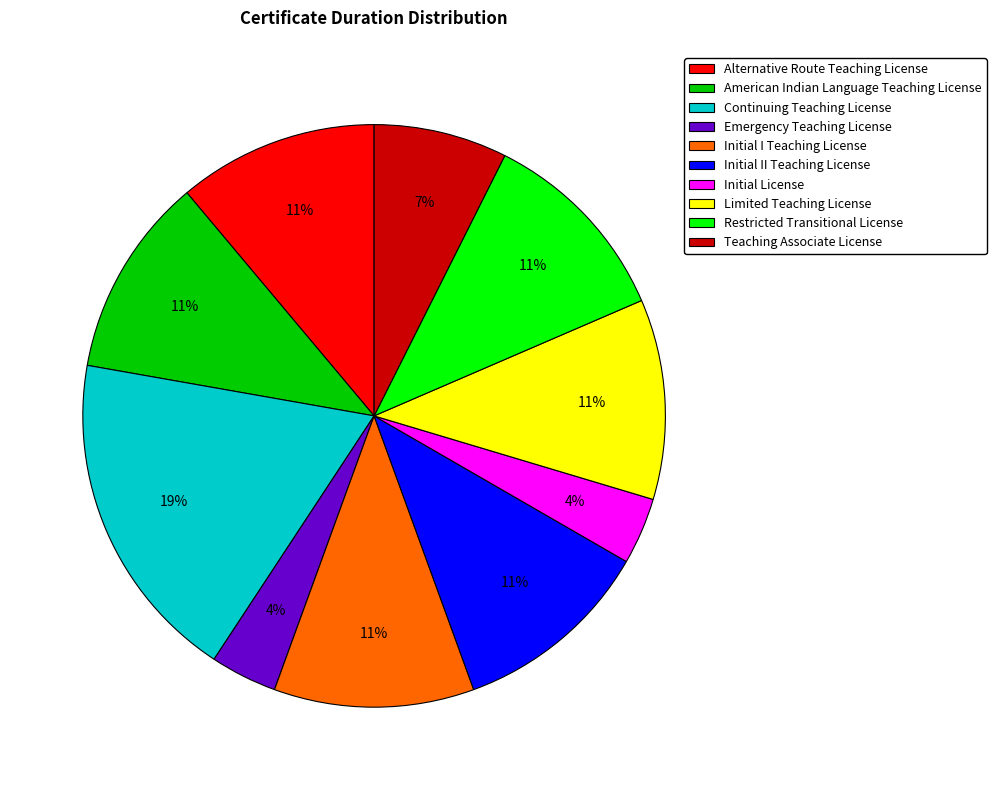

To the nearest percent, what percentage of the pie is Restricted Transitional License?

11%